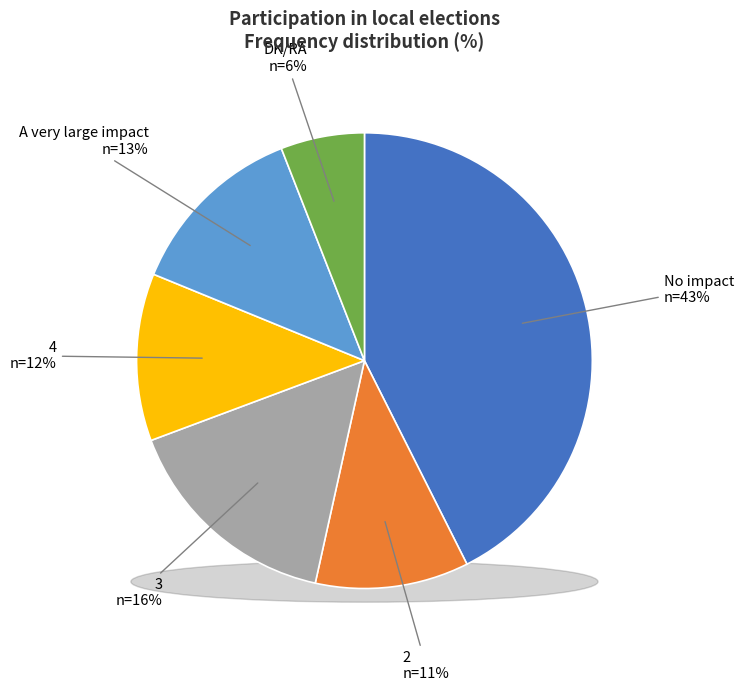

Which slice is the smallest?

DK/RA